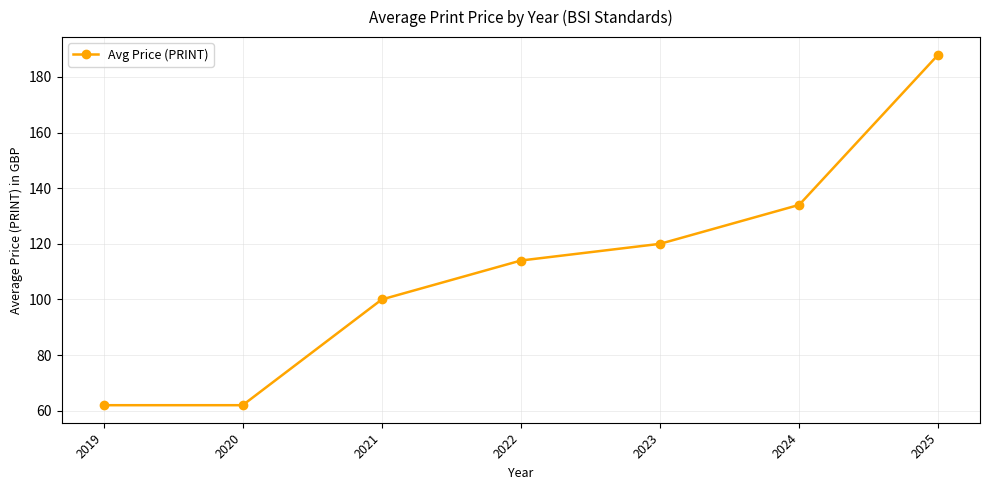

Reading left to right, list all the values displayed in this chart.

2019=62	2020=62	2021=100	2022=114	2023=120	2024=134	2025=188